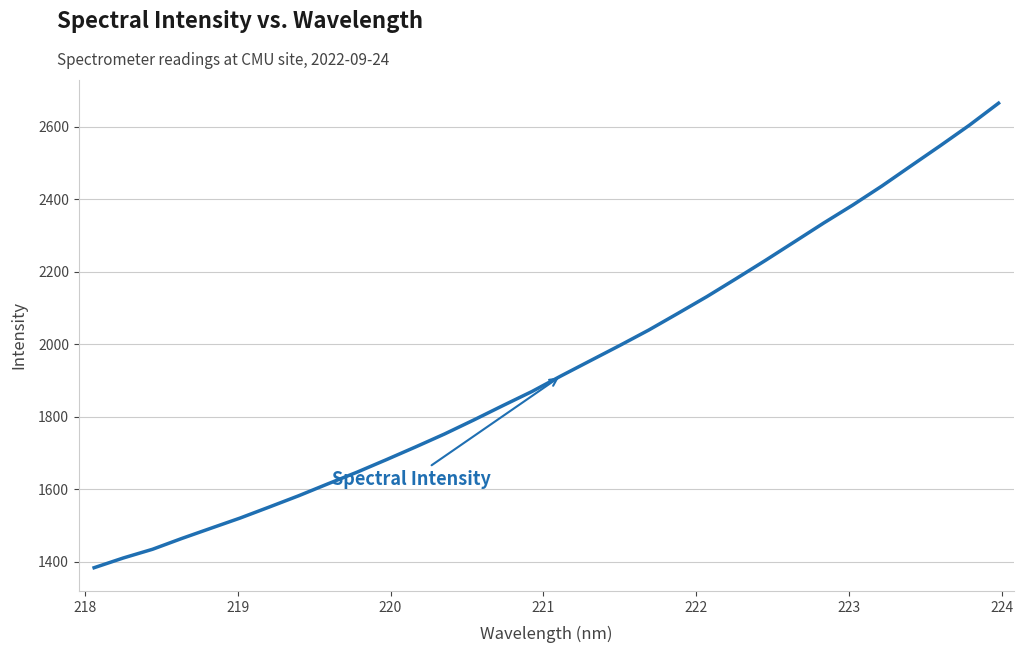

How many lines are shown in the chart?

1